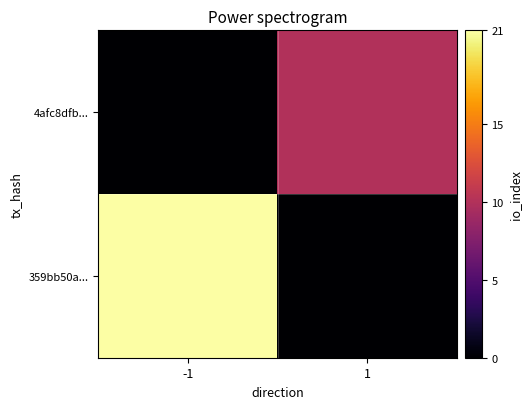

Between 1 and -1, which is larger?

-1